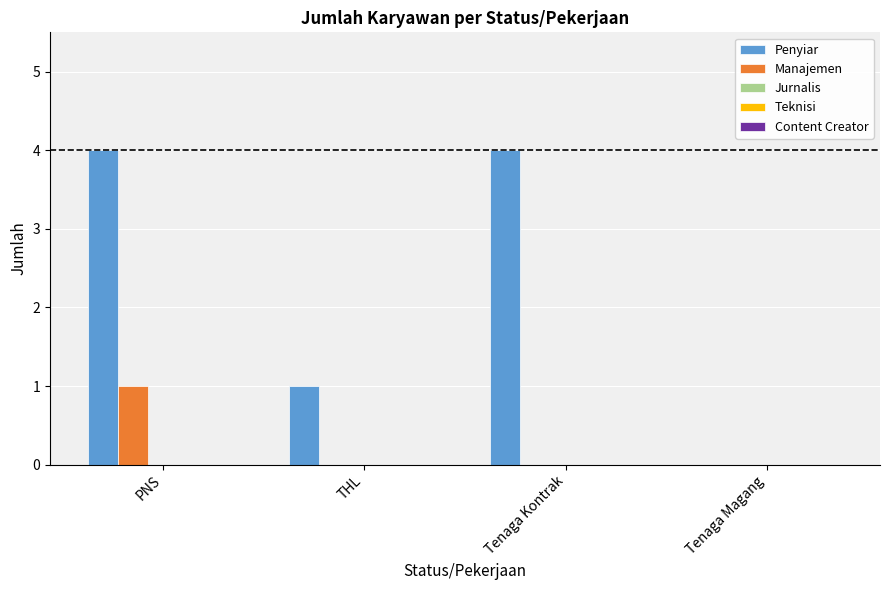

At which label is Penyiar closest to 2?

THL